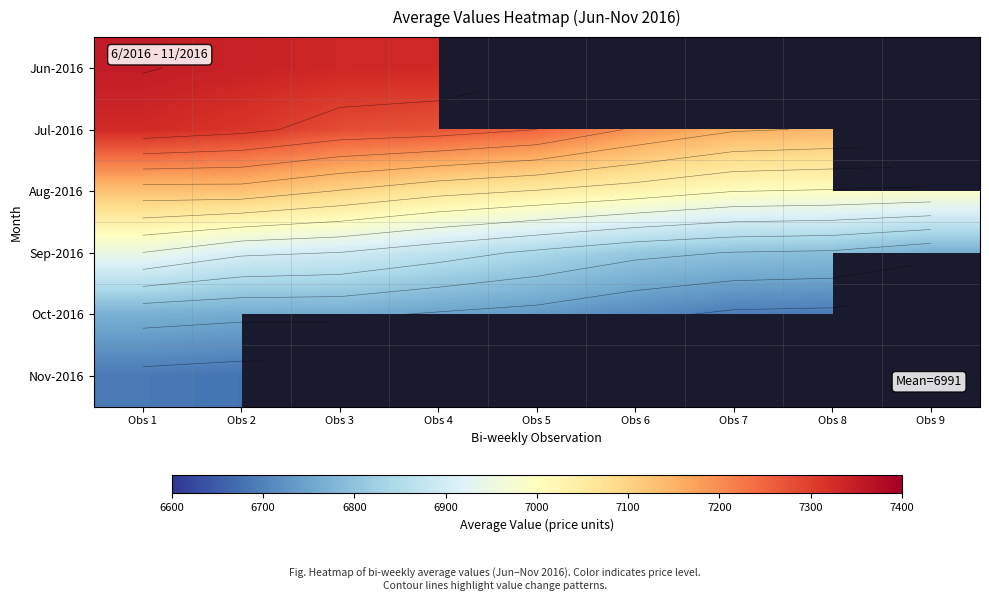

Which category has the highest value across all series?

Obs 1